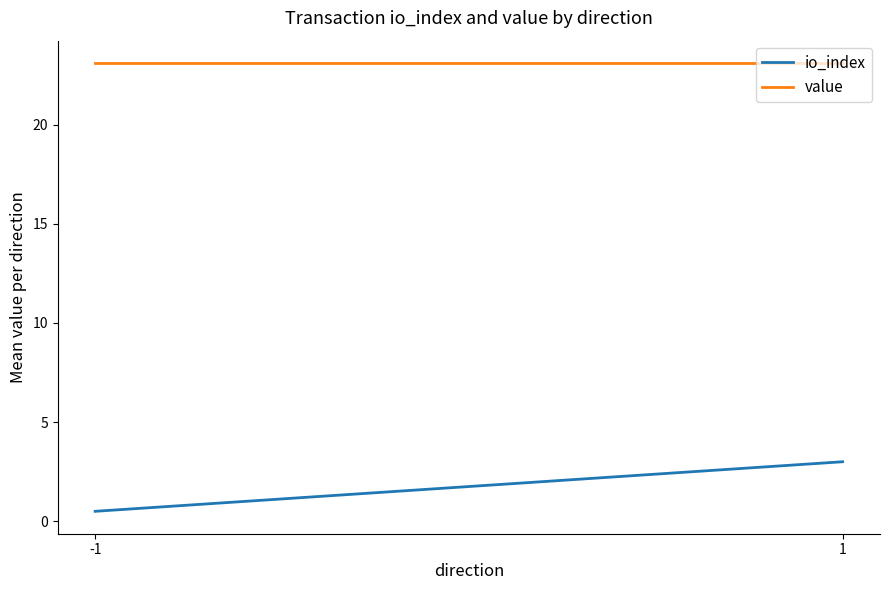

Which has a higher value, -1 or 1?

1